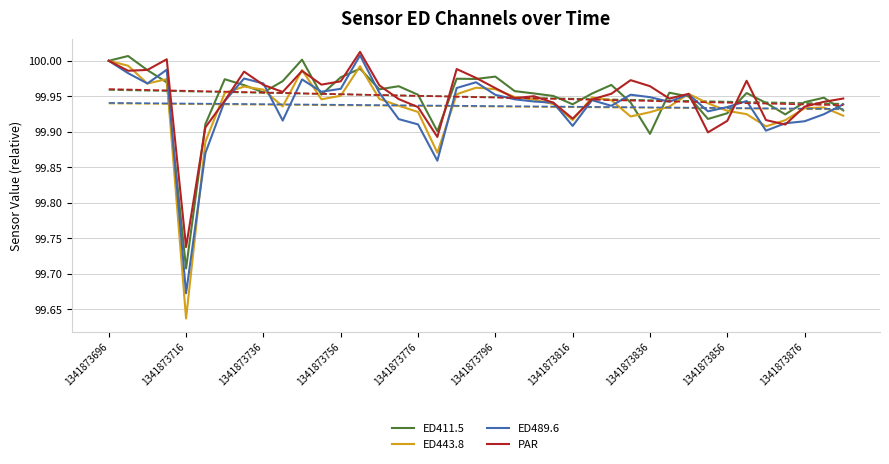

What is the maximum value for PAR?

100.0